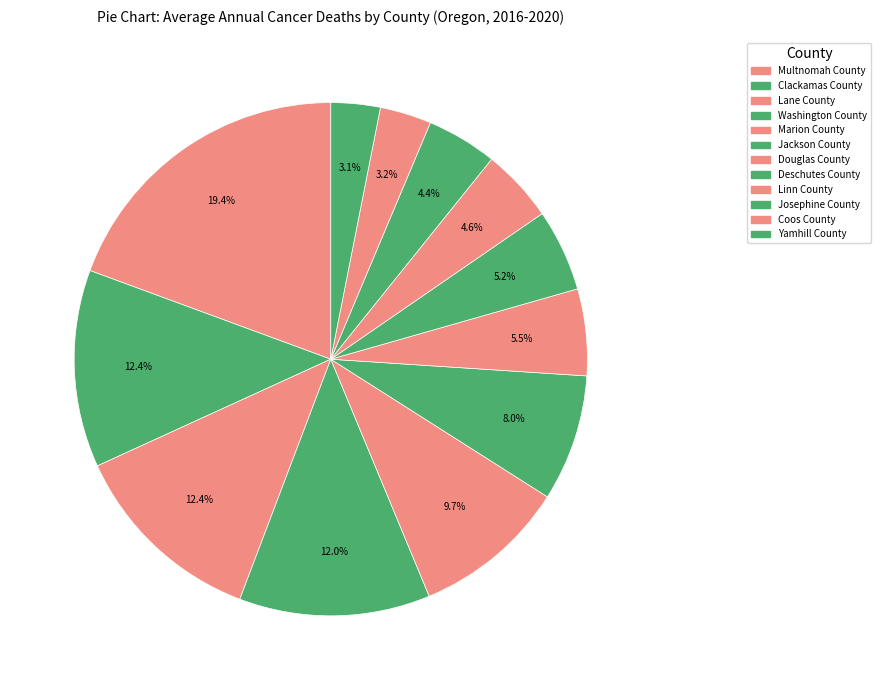

How much of the chart is everything except Douglas County?

94.5%